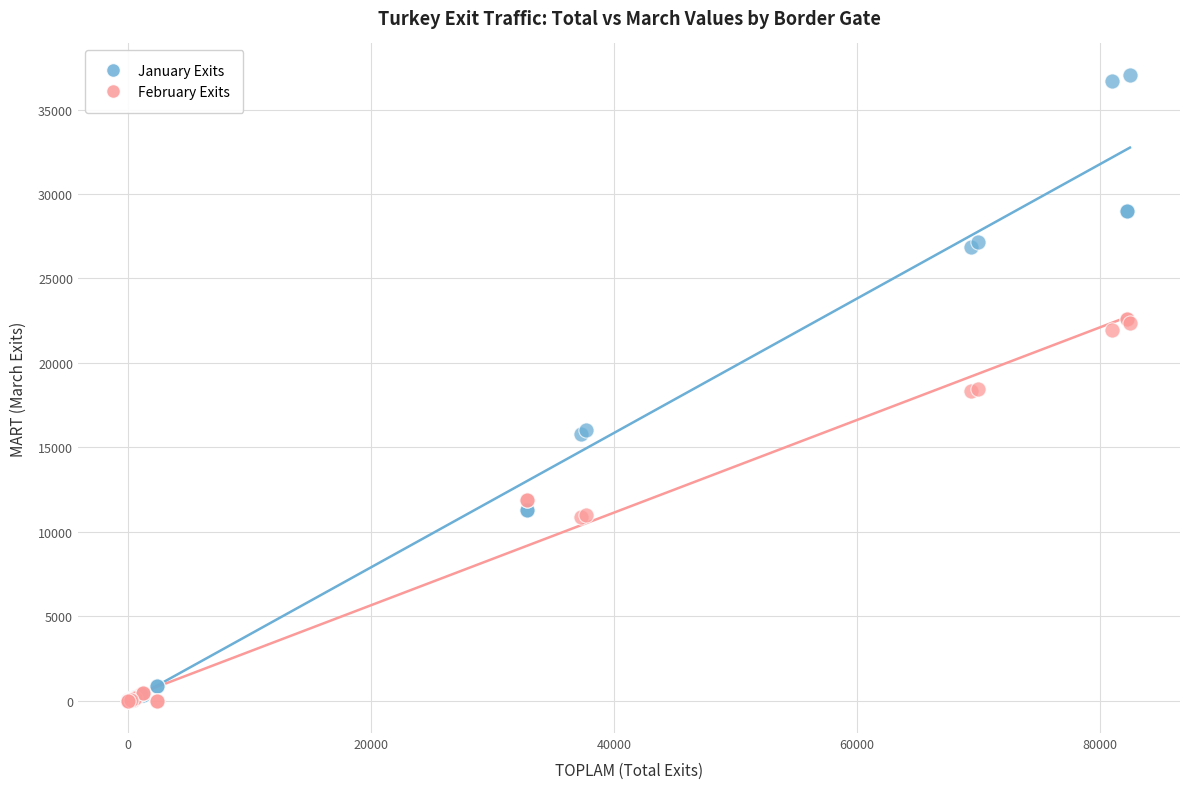

What are all the series names shown in the legend?

January Exits, February Exits